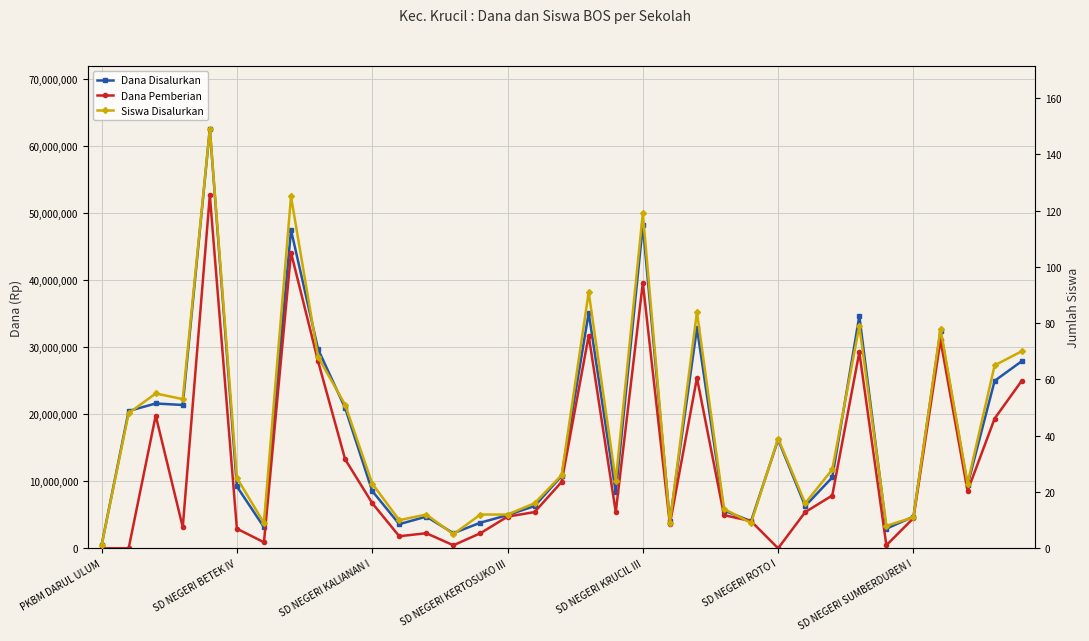

What position from the left is 28?

29